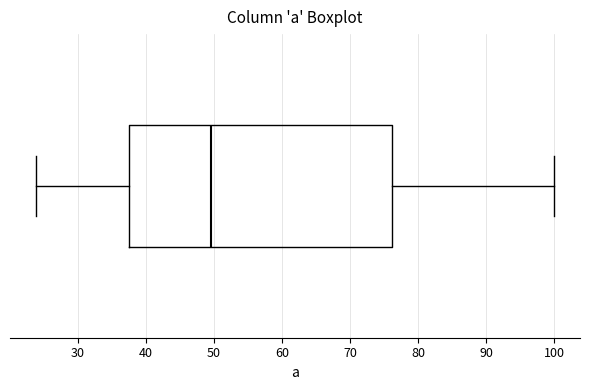

Read this box plot against the x-axis: the position of the median line, the range covered by the box, and the ends of both whiskers. The values are not printed on the chart, so give them approximately, as read against the axis.

median 50, box 38 to 76, whiskers 24 to 100